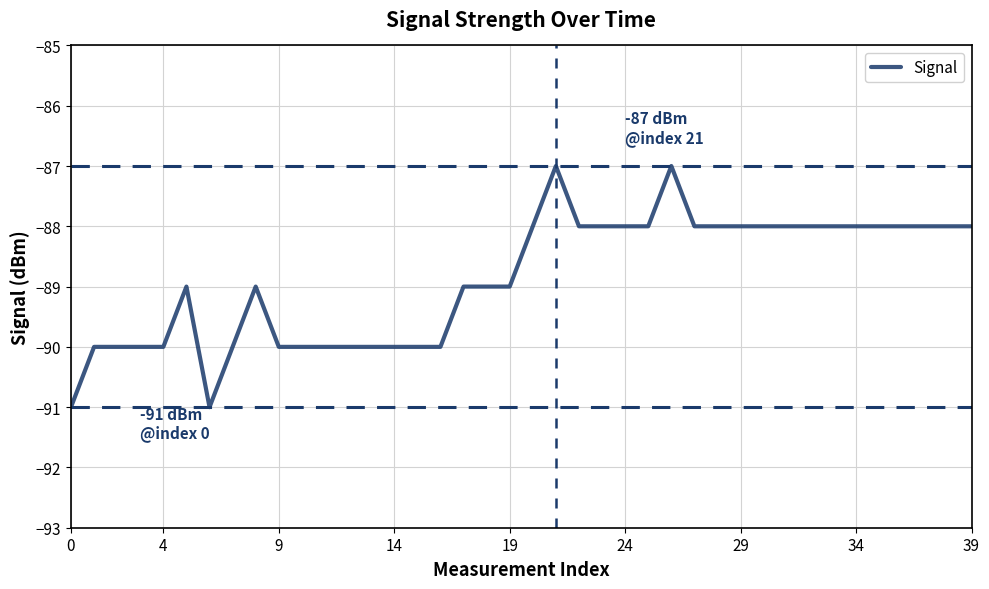

What is the difference between the maximum and minimum values?

4